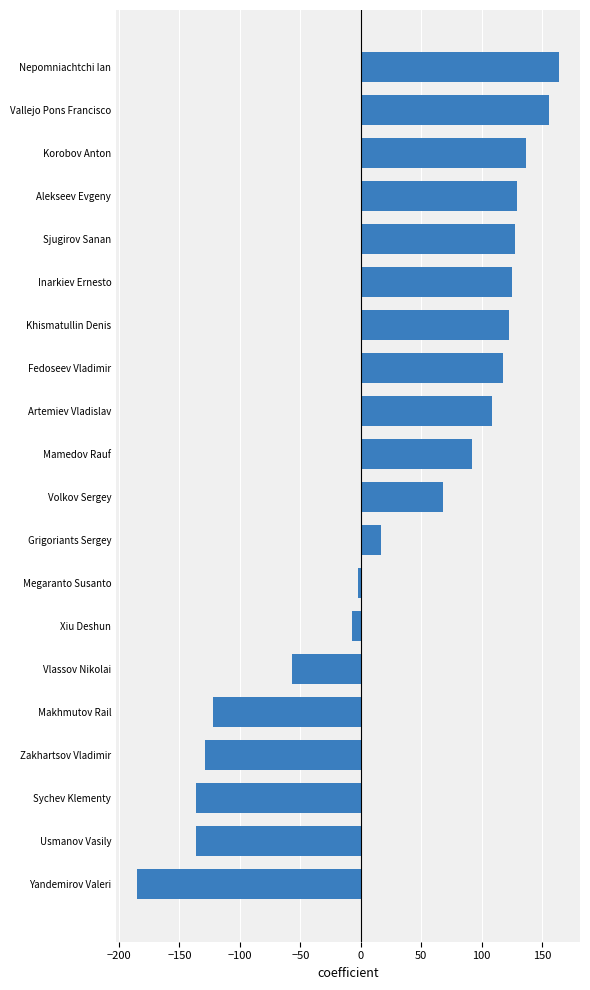

How many negative values are there?

8